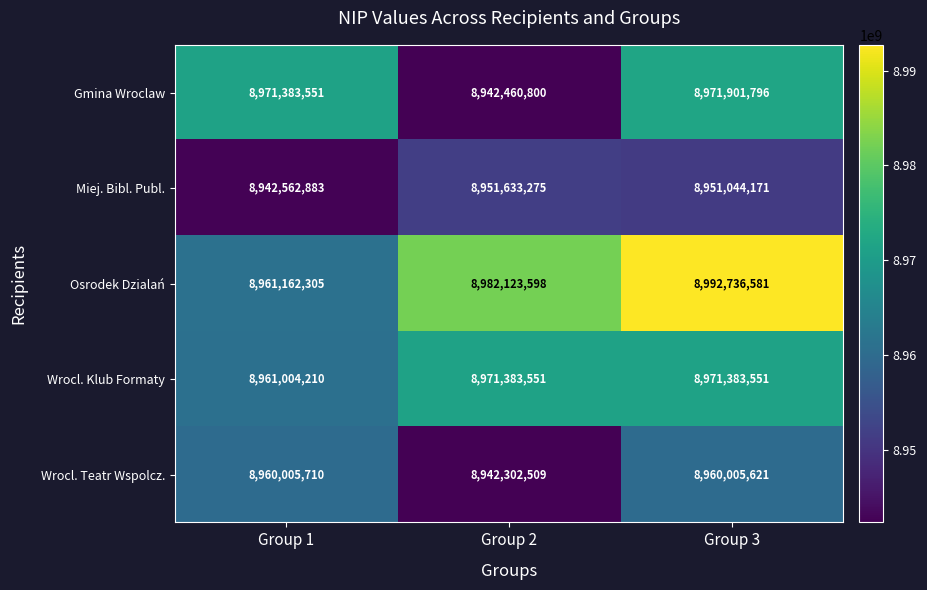

How many series are shown in this chart?

5